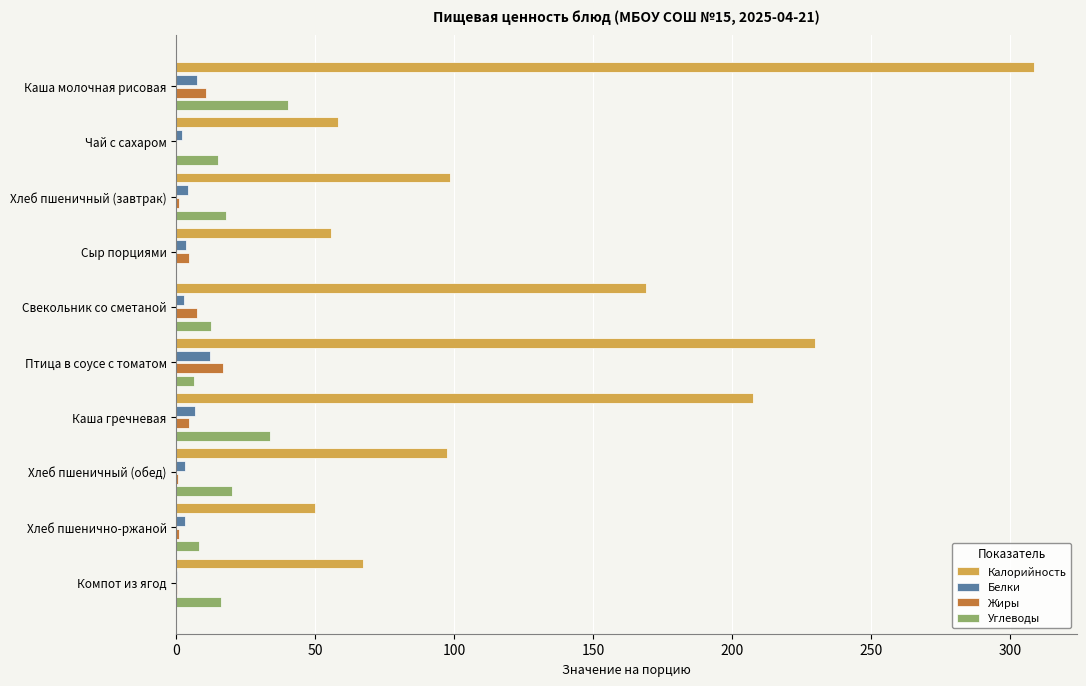

At which category is the sum across all series the highest?

Каша молочная рисовая